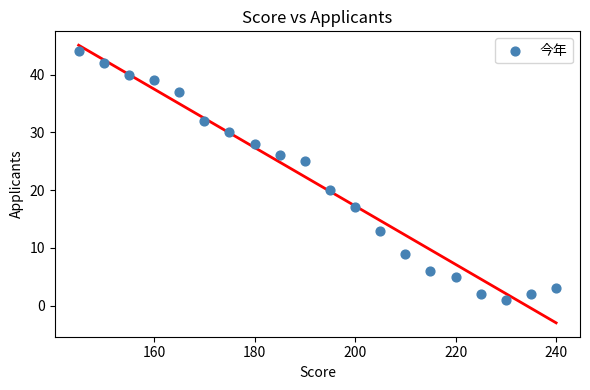

What Y value in the scatter plot is closest to 22?

20